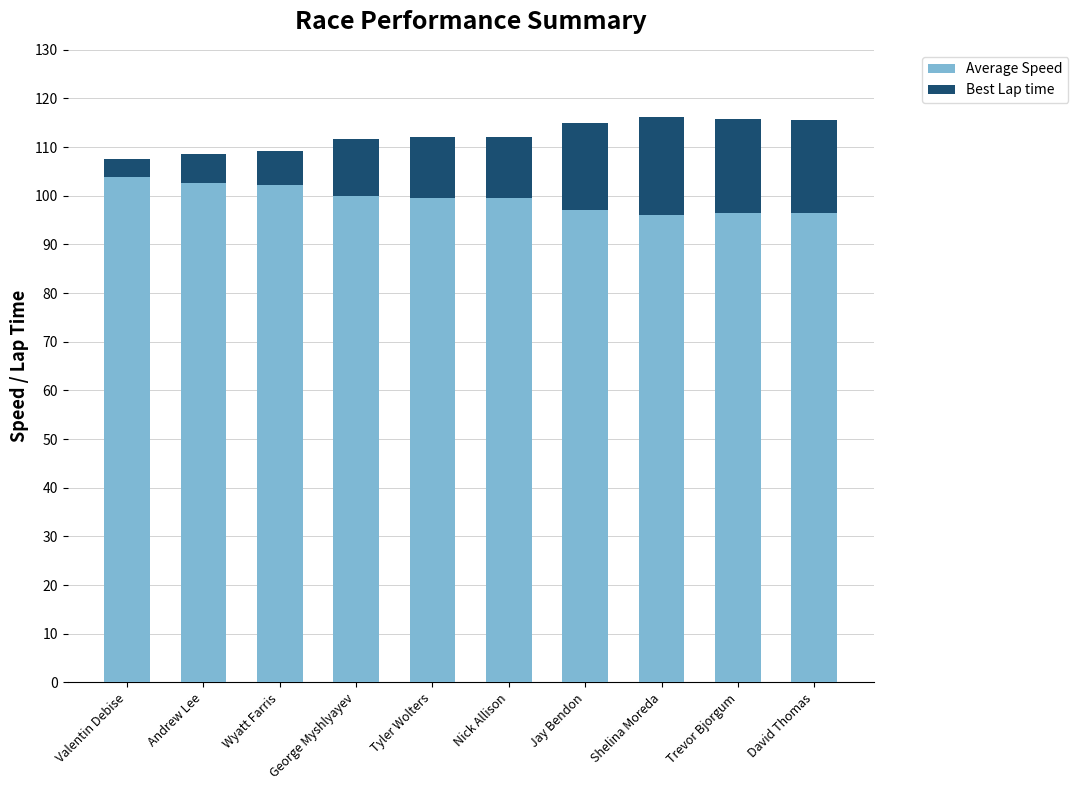

What is the difference between the Average Speed values at Shelina Moreda and Nick Allison?

3.5